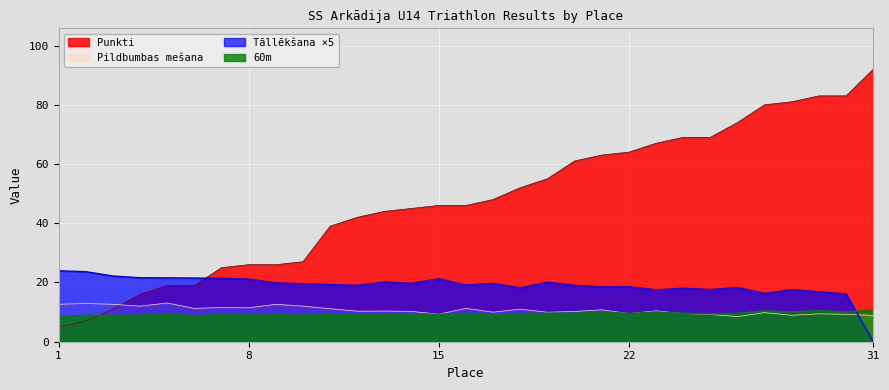

What value does the Tāllēkšana series have at 16?

19.1